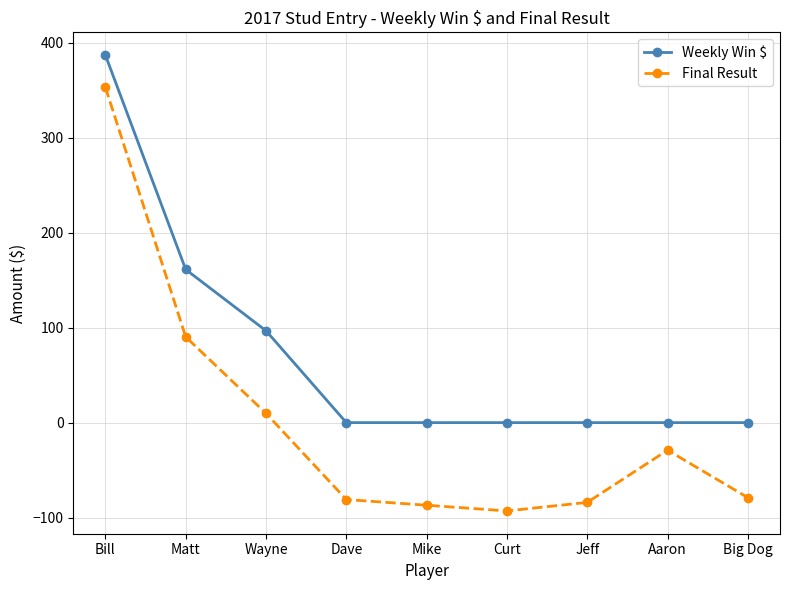

How many data points in Weekly Win $ are above 0?

3